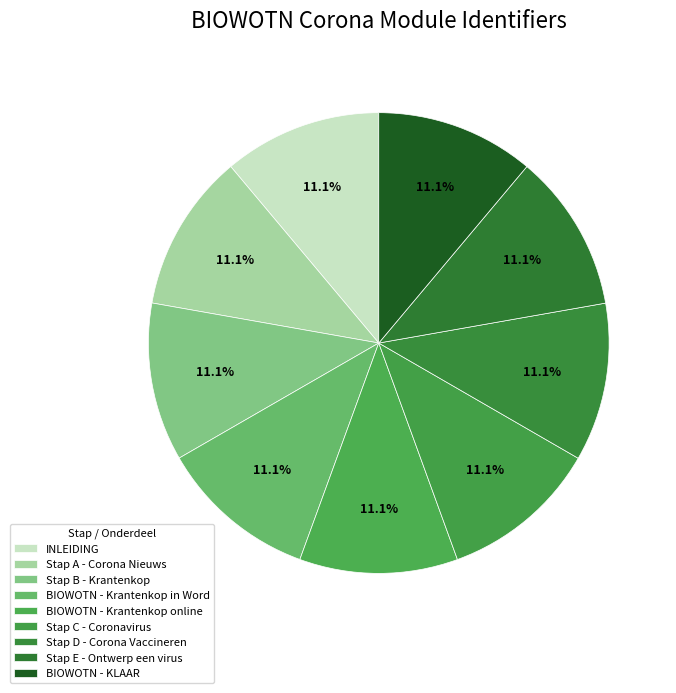

Approximately how many times larger is the value at Stap A - Corona Nieuws compared to INLEIDING?

1.0